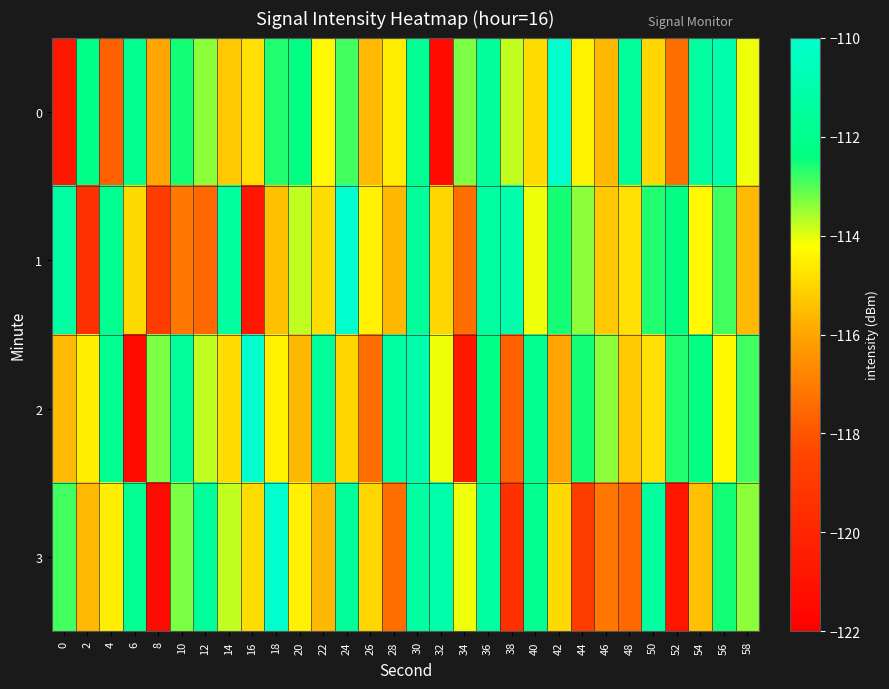

Reading right to left, transcribe all the data shown in this chart.

0: 58=-114.1	56=-111.0	54=-111.3	52=-117.3	50=-115.0	48=-111.5	46=-115.6	44=-114.5	42=-110.0	40=-114.9	38=-113.8	36=-111.6	34=-113.3	32=-121.5	30=-111.8	28=-114.5	26=-115.6	24=-112.9	22=-114.3	20=-112.3	18=-112.6	16=-114.8	14=-115.3	12=-113.4	10=-112.5	8=-116.0	6=-112.0	4=-117.7	2=-112.2	0=-120.7
1: 58=-115.6	56=-112.9	54=-114.3	52=-112.3	50=-112.6	48=-114.8	46=-115.3	44=-113.4	42=-112.5	40=-114.1	38=-111.0	36=-111.3	34=-117.3	32=-115.0	30=-111.5	28=-115.6	26=-114.5	24=-110.0	22=-114.9	20=-113.8	18=-115.5	16=-120.9	14=-111.4	12=-117.5	10=-117.1	8=-118.8	6=-114.9	4=-111.9	2=-119.5	0=-111.3
2: 58=-112.9	56=-114.3	54=-112.3	52=-112.6	50=-114.8	48=-115.3	46=-113.4	44=-112.5	42=-116.0	40=-112.0	38=-117.7	36=-112.2	34=-120.7	32=-114.1	30=-111.0	28=-111.3	26=-117.3	24=-115.0	22=-111.5	20=-115.6	18=-114.5	16=-110.0	14=-114.9	12=-113.8	10=-111.6	8=-113.3	6=-121.5	4=-111.8	2=-114.5	0=-115.6
3: 58=-113.4	56=-112.5	54=-115.5	52=-120.9	50=-111.4	48=-117.5	46=-117.1	44=-118.8	42=-114.9	40=-111.9	38=-119.5	36=-111.3	34=-114.1	32=-111.0	30=-111.3	28=-117.3	26=-115.0	24=-111.5	22=-115.6	20=-114.5	18=-110.0	16=-114.9	14=-113.8	12=-111.6	10=-113.3	8=-121.5	6=-111.8	4=-114.5	2=-115.6	0=-112.9